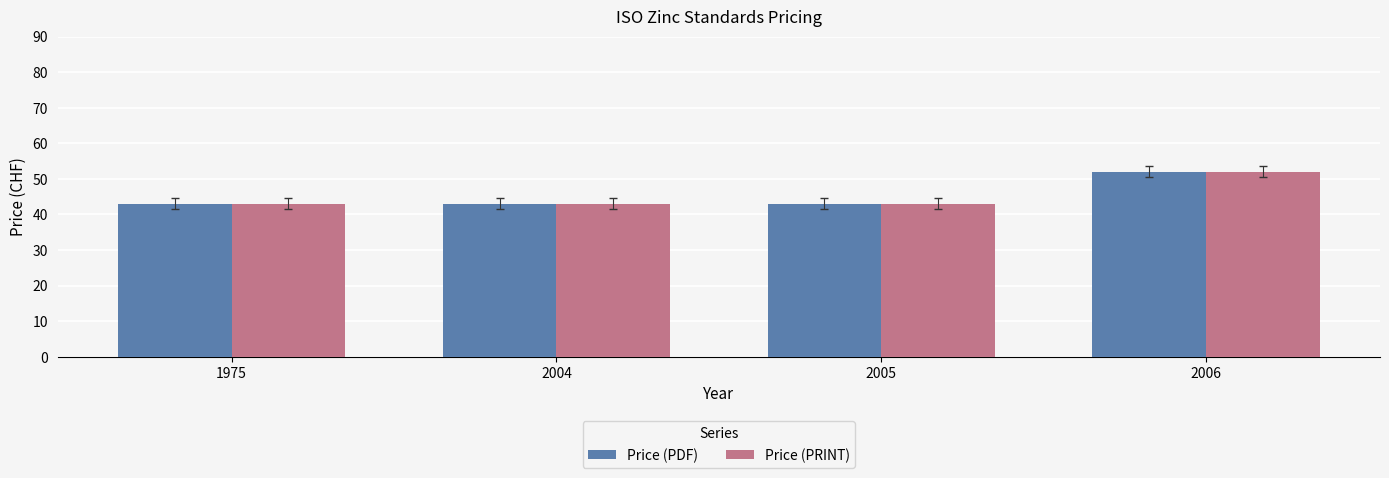

True or false: Price (PRINT) has a value of 56 at 1975.

False